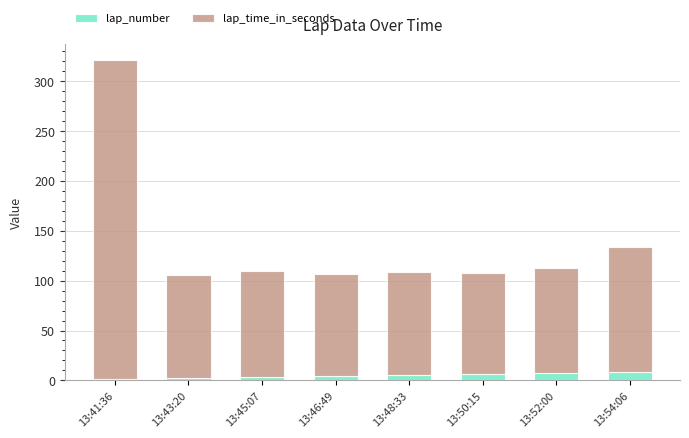

Read the lap_number value at 13:43:20.

2.0